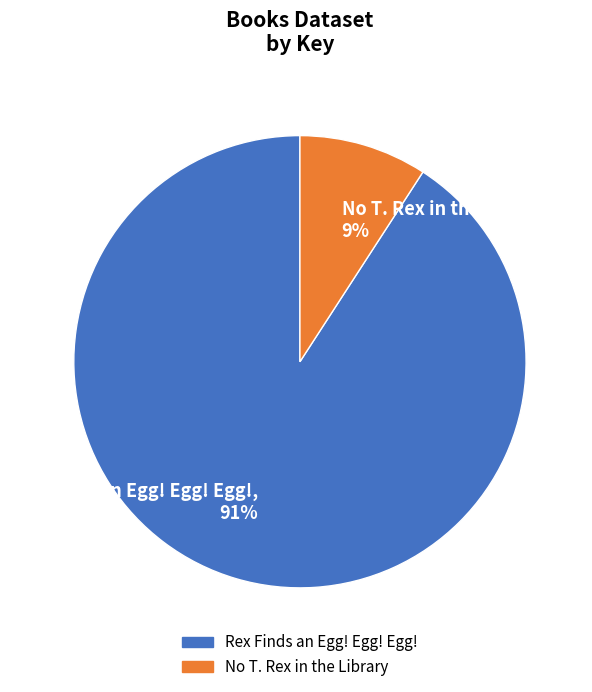

What is the ratio of the value at No T. Rex in the Library to the value at Rex Finds an Egg! Egg! Egg!?

0.1